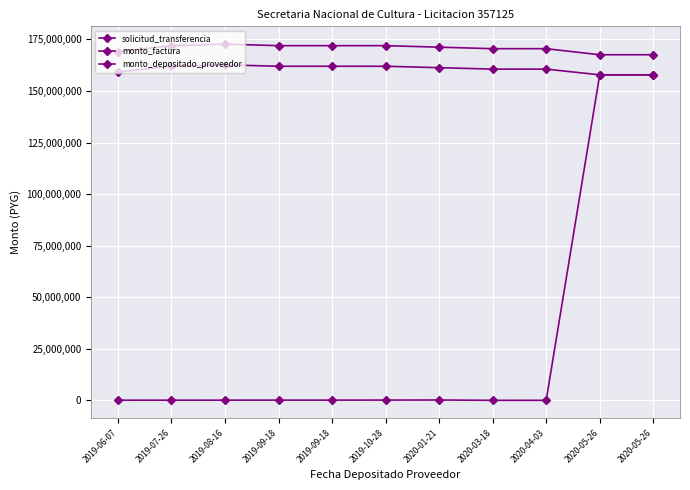

True or false: monto_depositado_proveedor and solicitud_transferencia cross at least once.

False